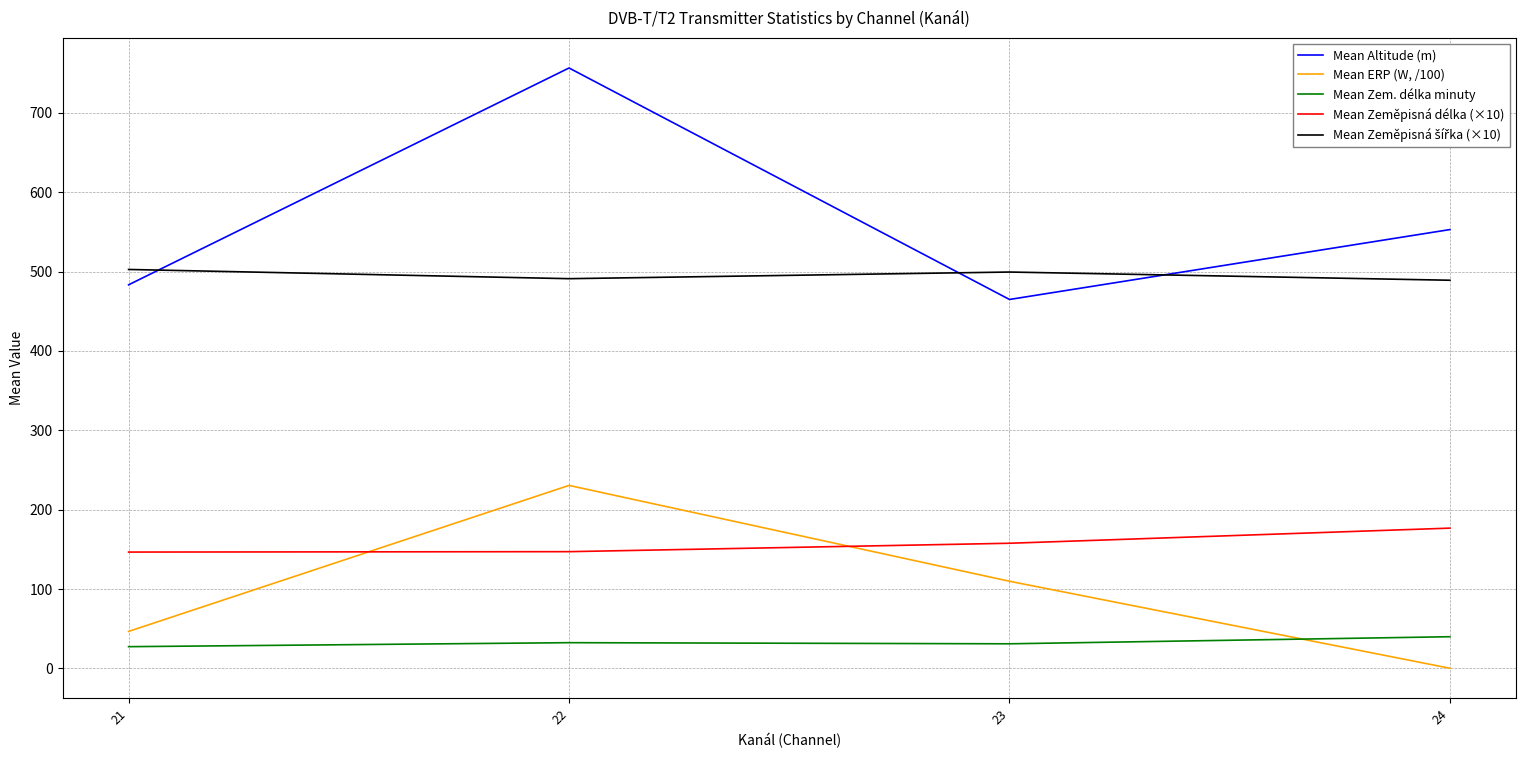

What is the maximum value for Mean Altitude (m)?

756.6